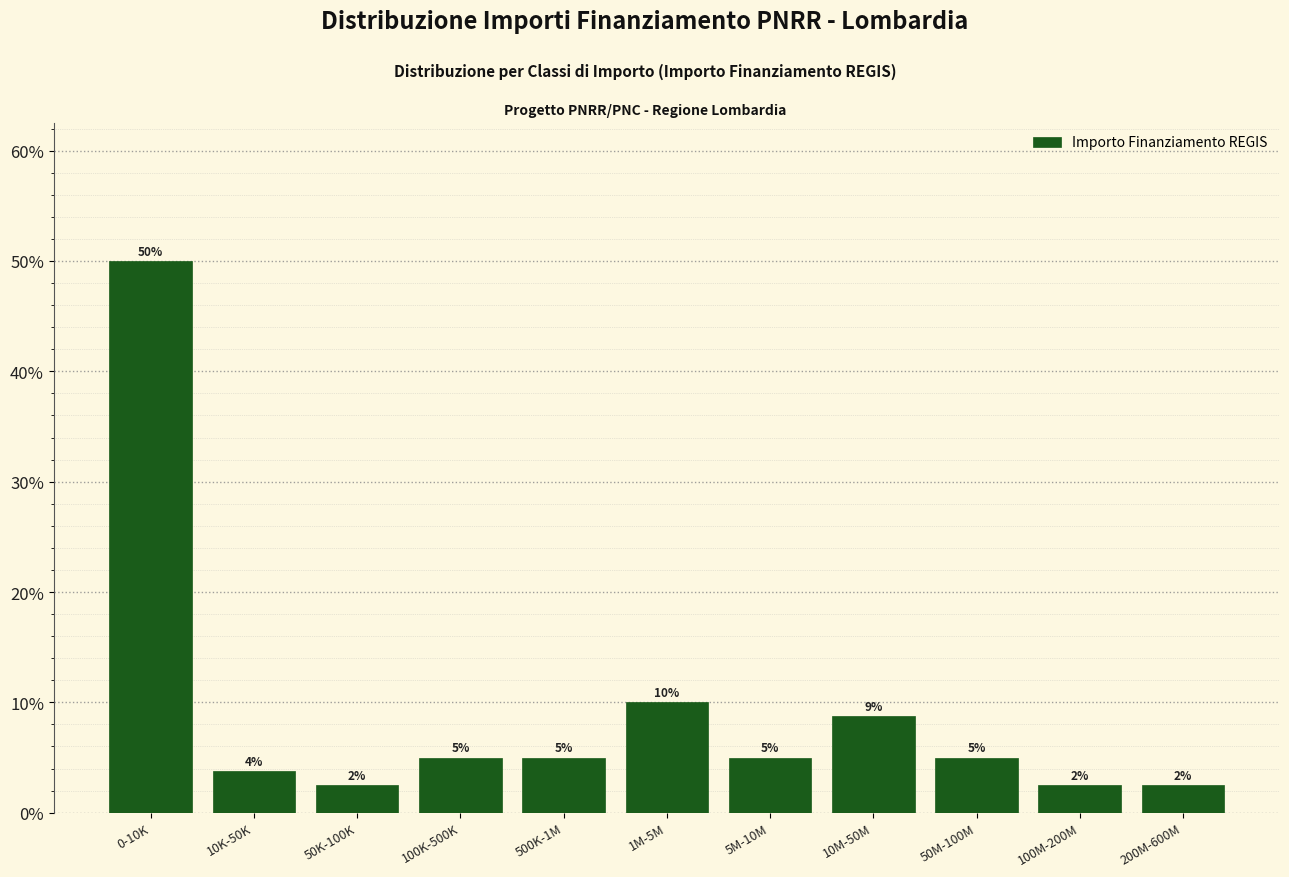

What is the ratio of the value at 50M-100M to the value at 500K-1M?

1.0